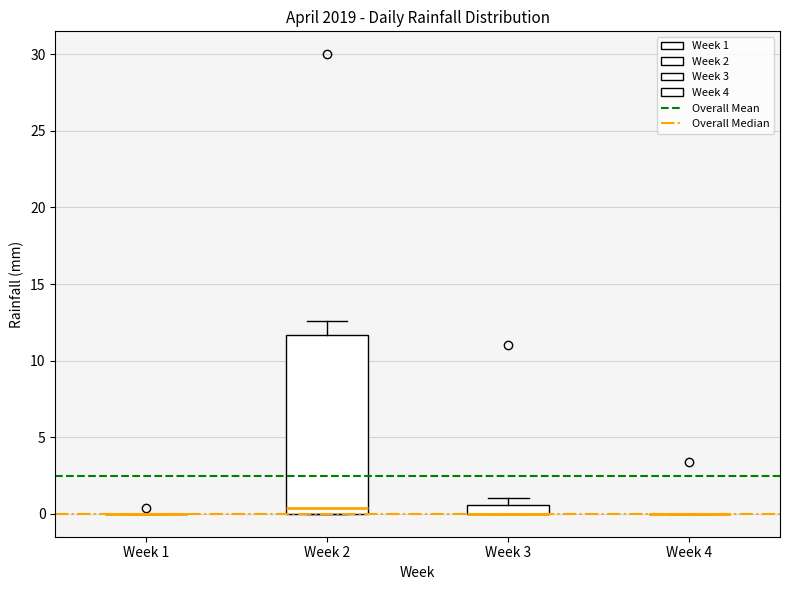

Where is the lower edge of the box for Week 2 on the y-axis? The values are not printed on the chart, so give them approximately, as read against the axis.

0.0